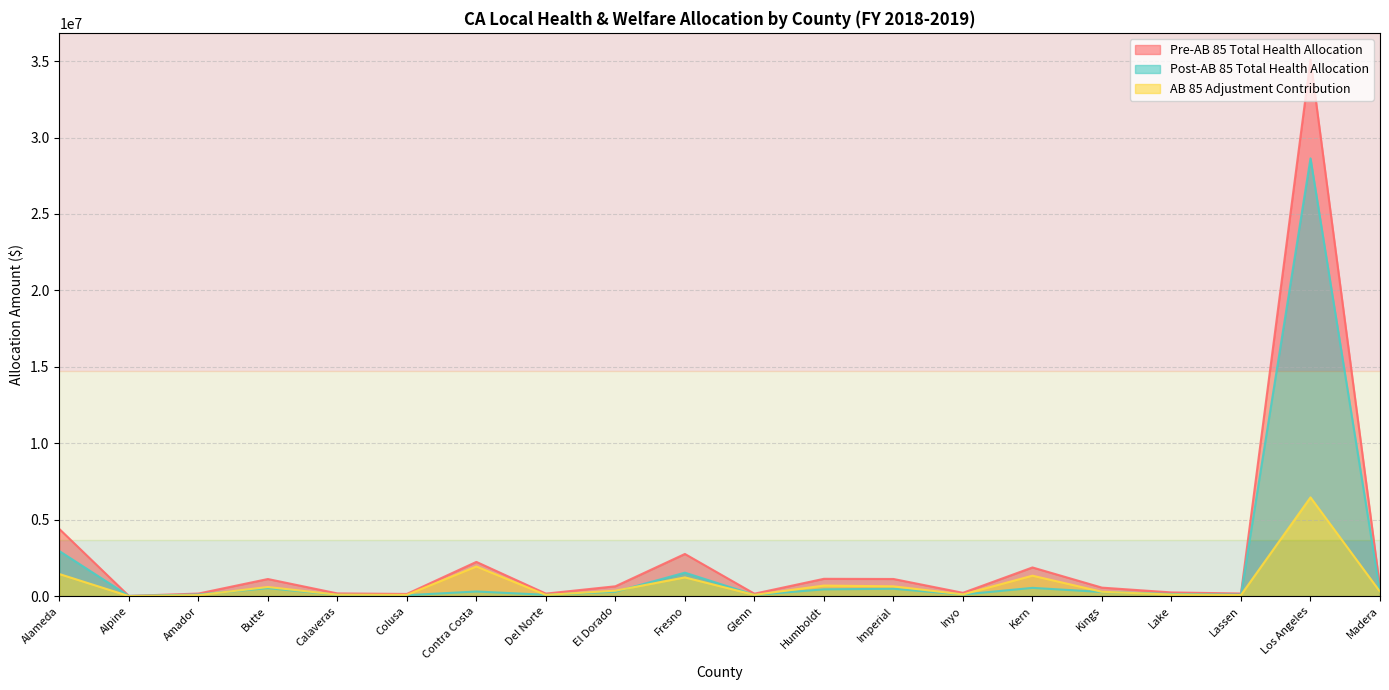

Which series changed the most between Amador and Lake?

Pre-AB 85 Total Health Allocation